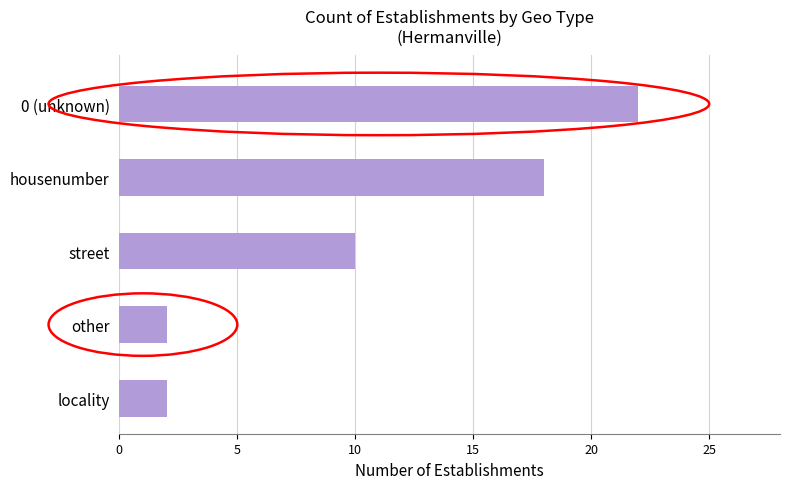

What value does the data have at street?

10